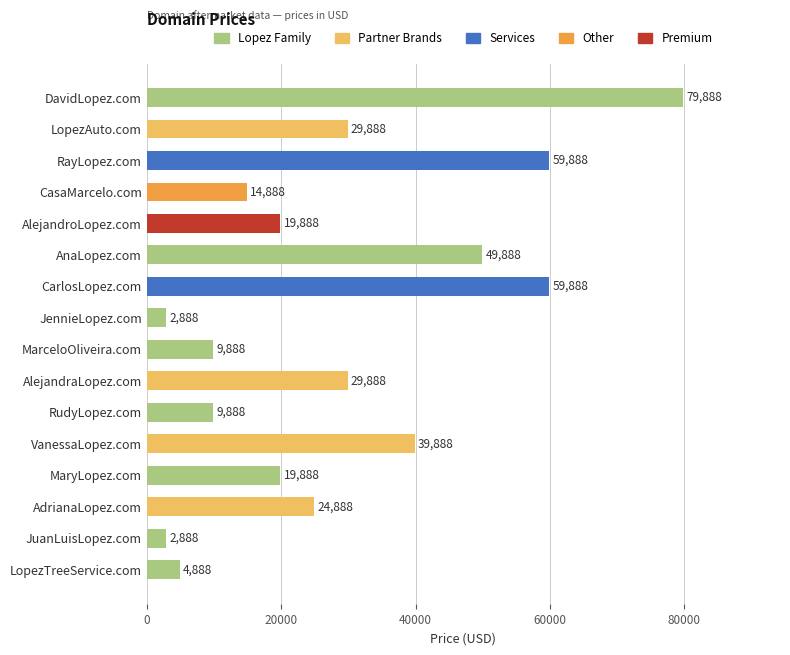

Read the value at AlejandroLopez.com.

19888